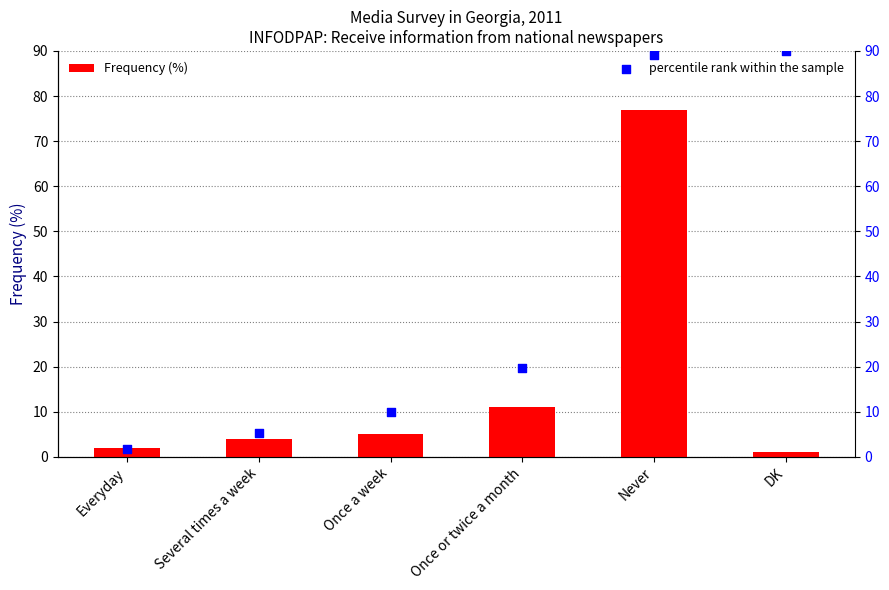

At which category is the sum across all series the highest?

Never